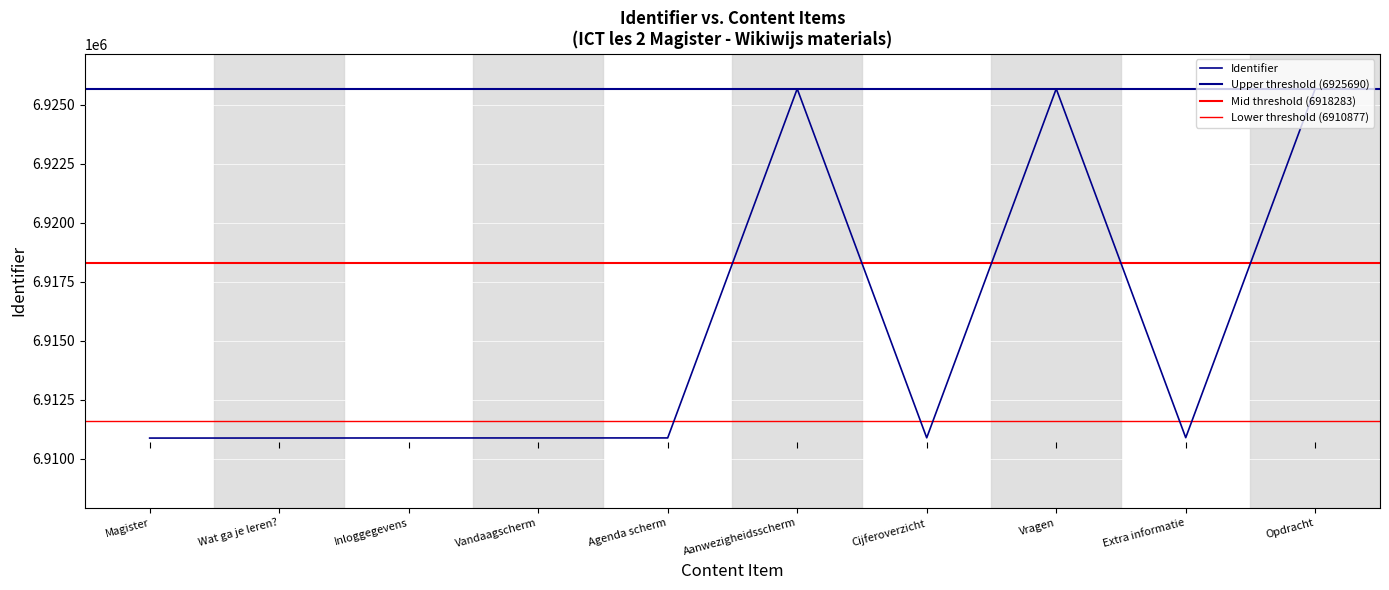

True or false: the data shows 6910894 at Extra informatie.

True